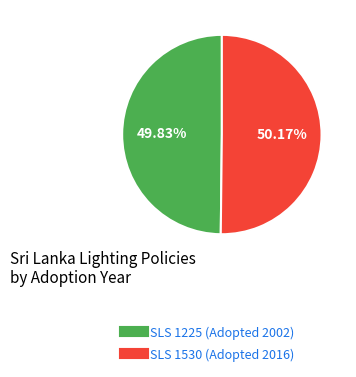

How many segments does this pie chart have?

2